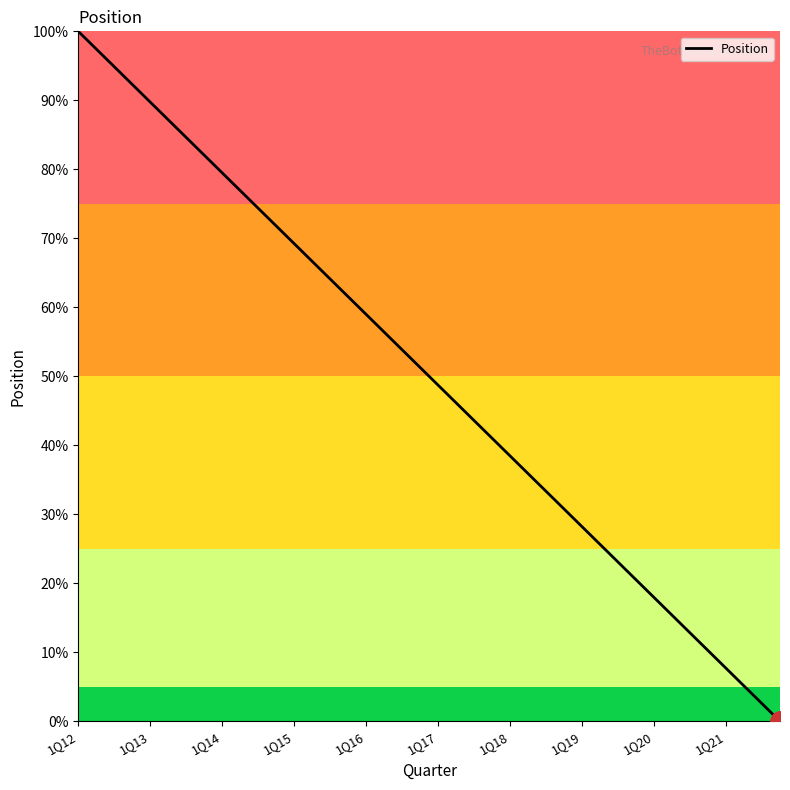

Does the chart display data point markers on the line(s)?

No